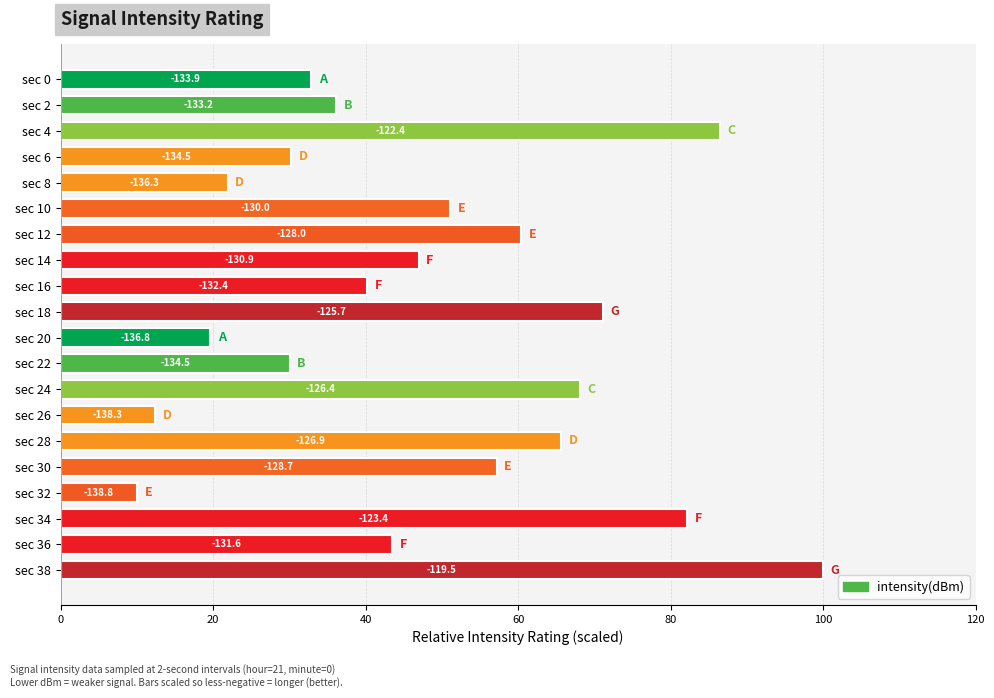

Does the chart contain any negative values?

No